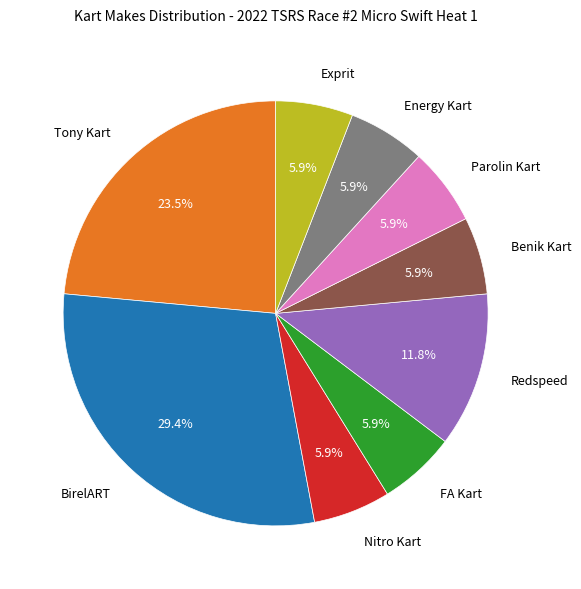

To the nearest percent, what is the average slice percentage?

11%